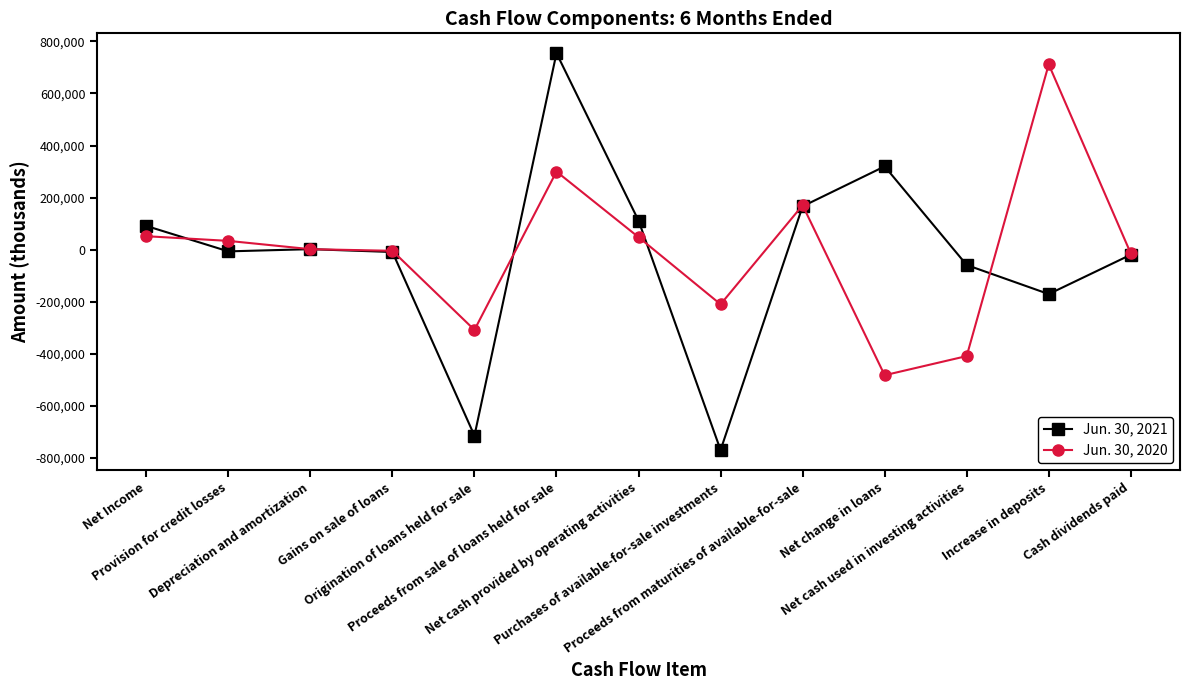

What is the total value across all series at Depreciation and amortization?

4501